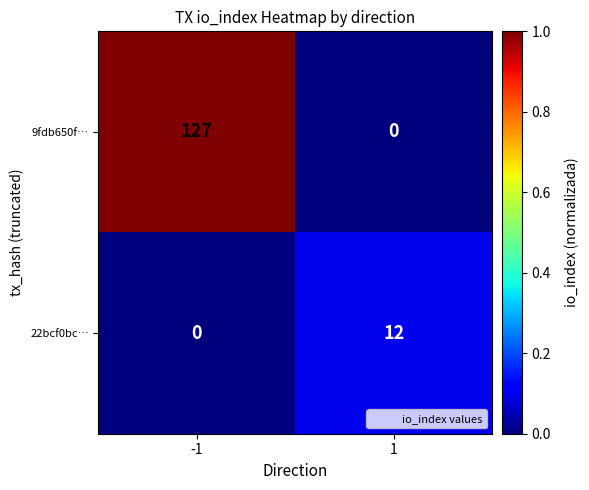

What is the difference between the maximum and minimum values in the 22bcf0bc… series?

12